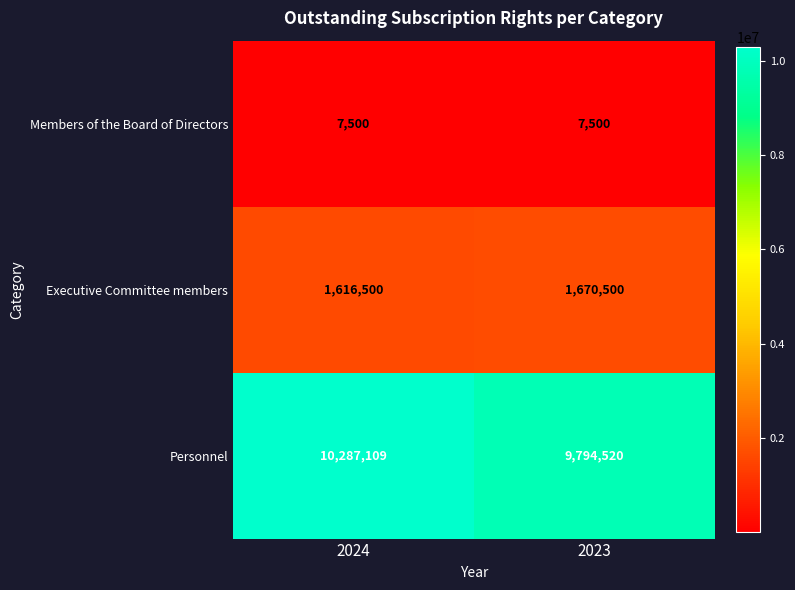

The Executive Committee members series shows 1670500 at 2023. True or false?

True